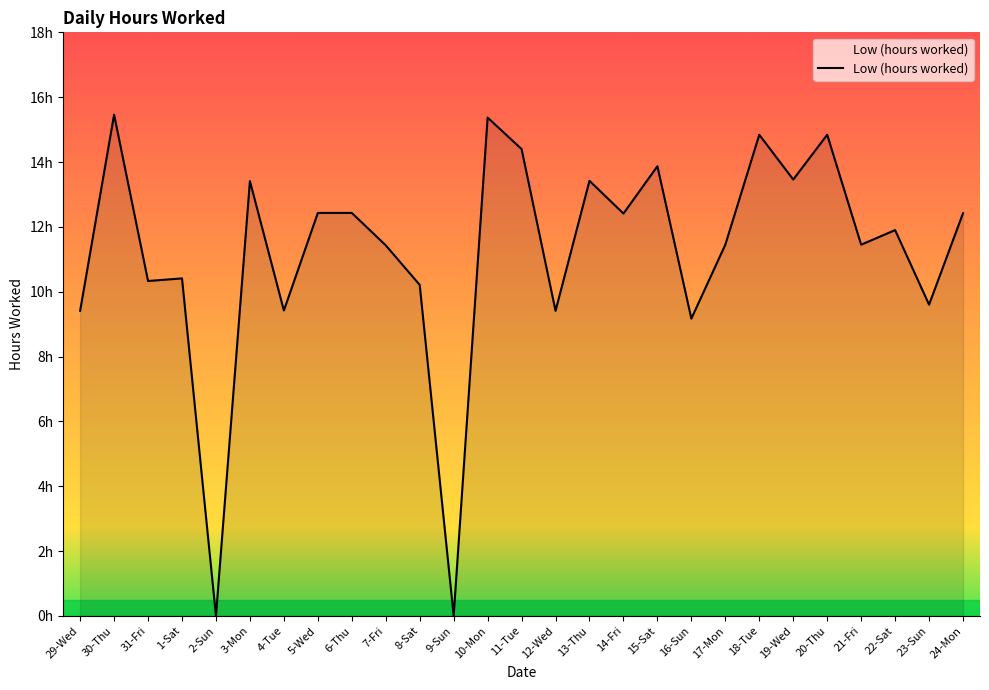

Between 1-Sat and 31-Fri, which is larger?

1-Sat